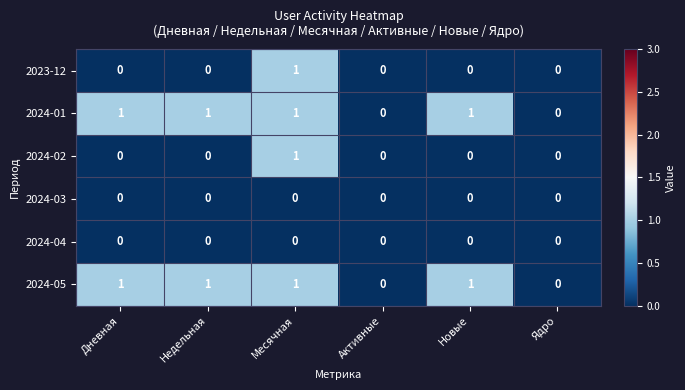

At which label does 2023-12 reach its peak?

Месячная